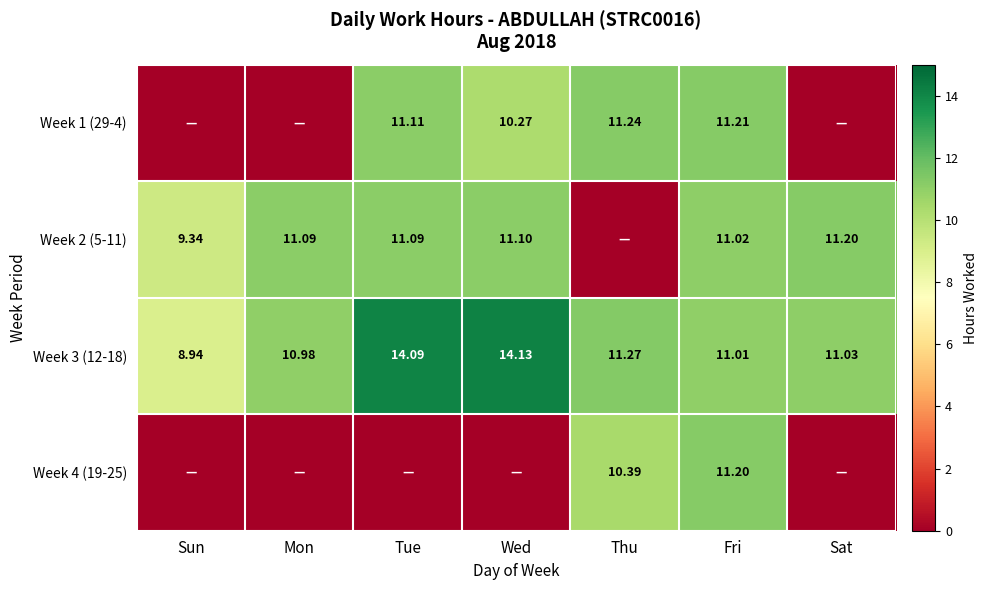

List the labels in order of Week 3 (12-18) value, smallest first.

Sun, Mon, Fri, Sat, Thu, Tue, Wed